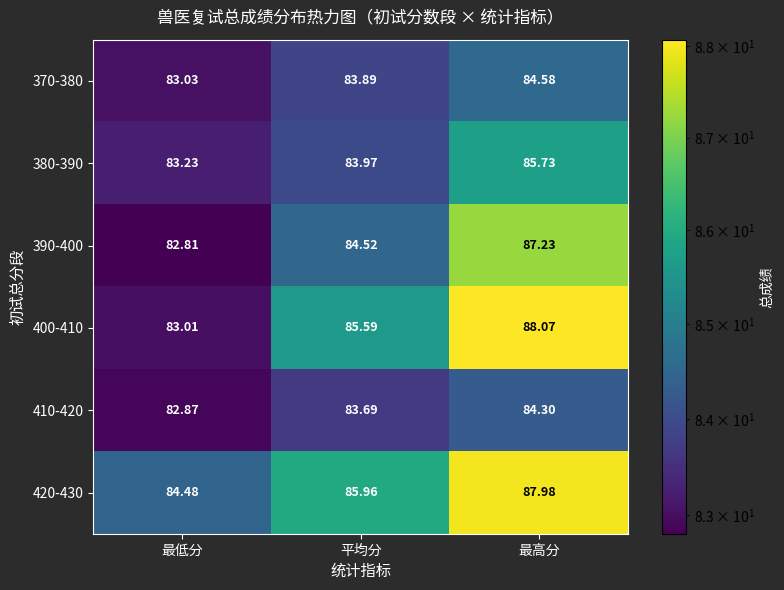

What is the total value across all series at 平均分?

507.6